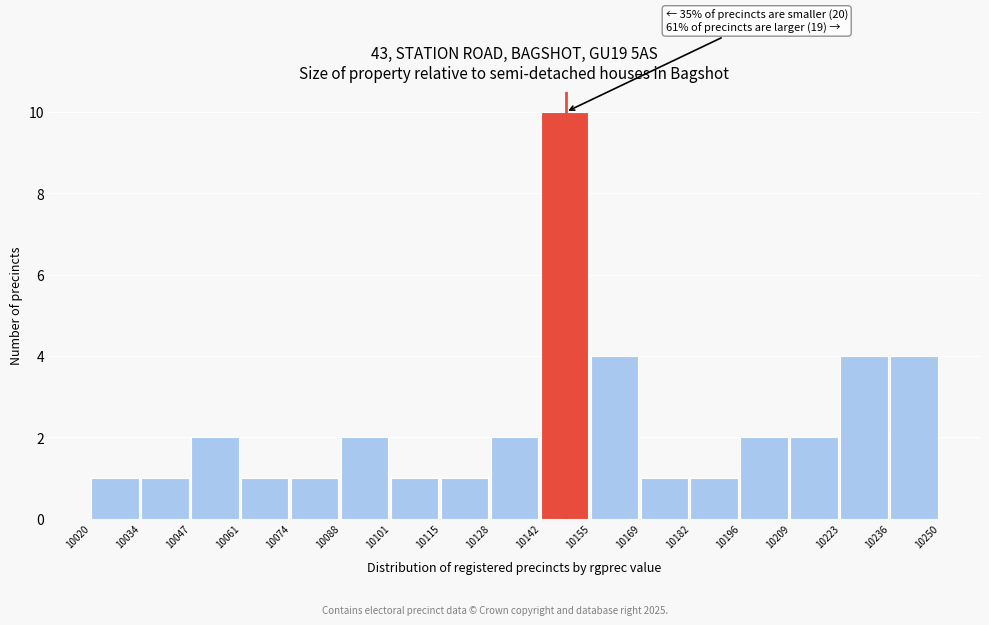

Which range on the x-axis has the tallest bar?

10142 to 10155